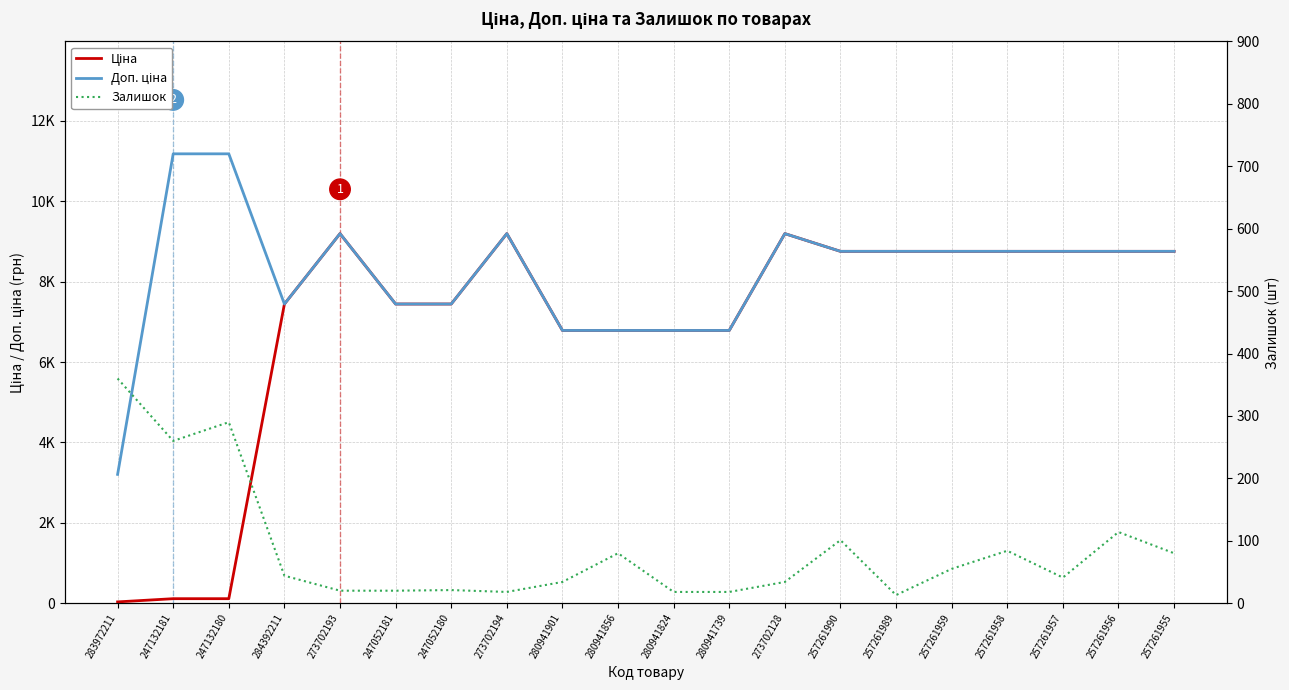

List the series in order of their peak value, highest first.

Доп. ціна, Ціна, Залишок